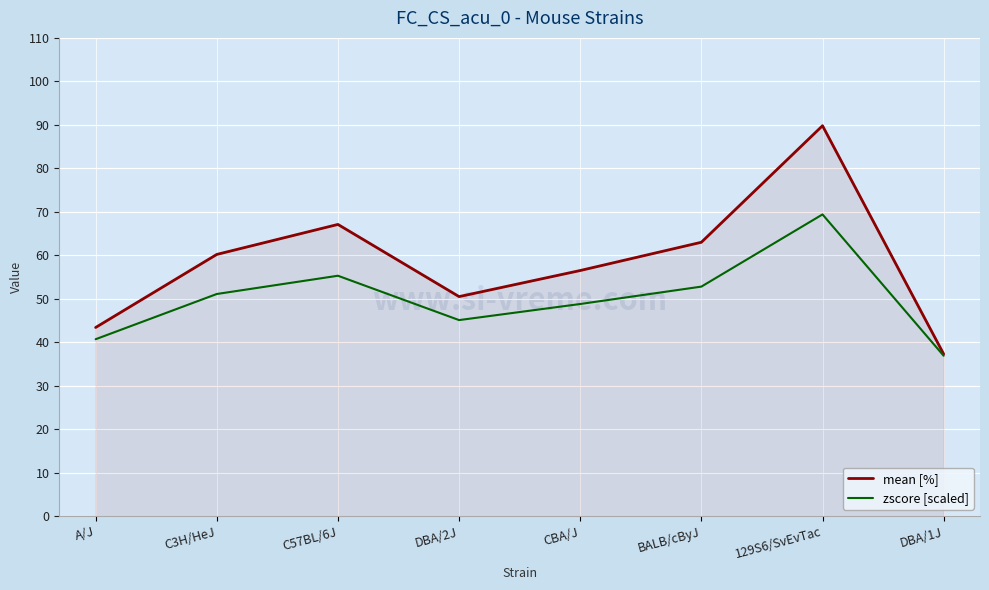

What is the difference between the highest and lowest values at 129S6/SvEvTac?

20.4